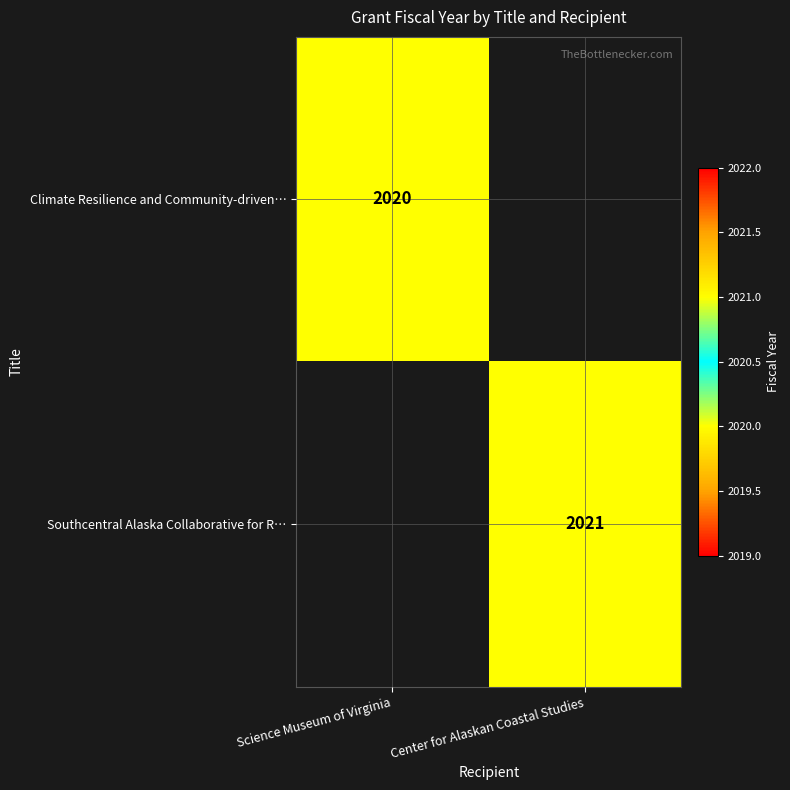

The value of Climate Resilience and Community-driven… at Science Museum of Virginia is 2020. True or false?

True